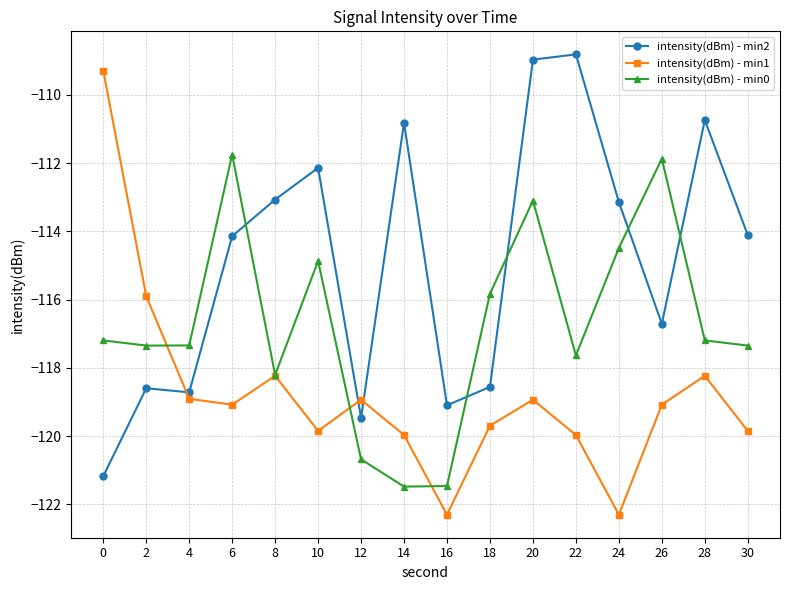

In intensity(dBm) - min2, how many points are higher than both neighbors (excluding endpoints)?

5